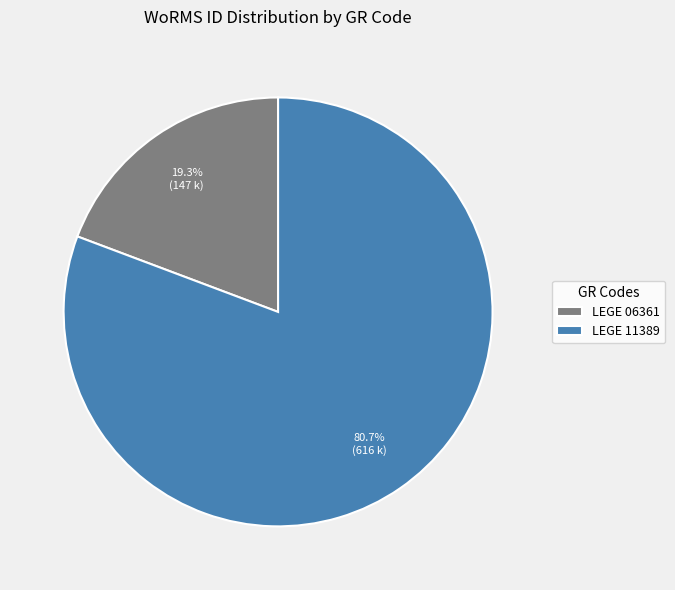

What percentage is the LEGE 11389 slice, to the nearest percent?

81%